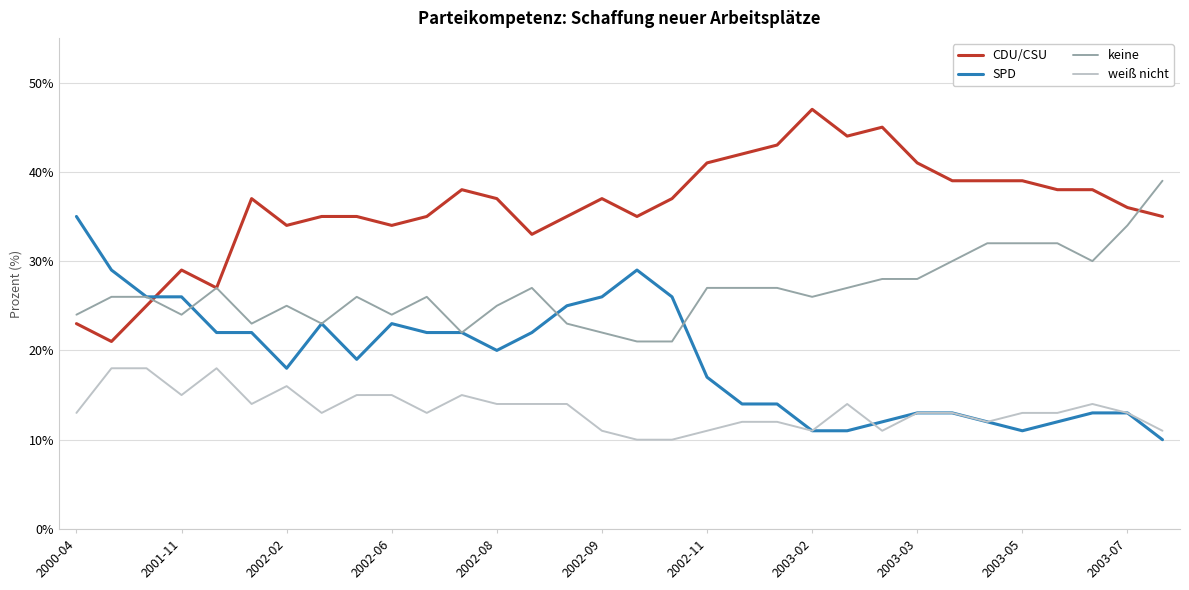

Which series has the largest total across all categories?

CDU/CSU